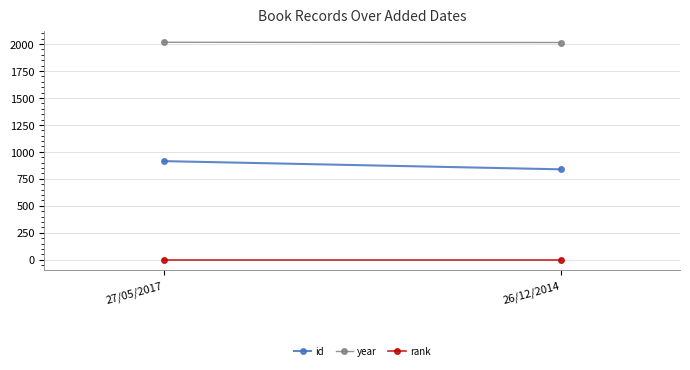

How many year values are between 2014 and 2016?

2